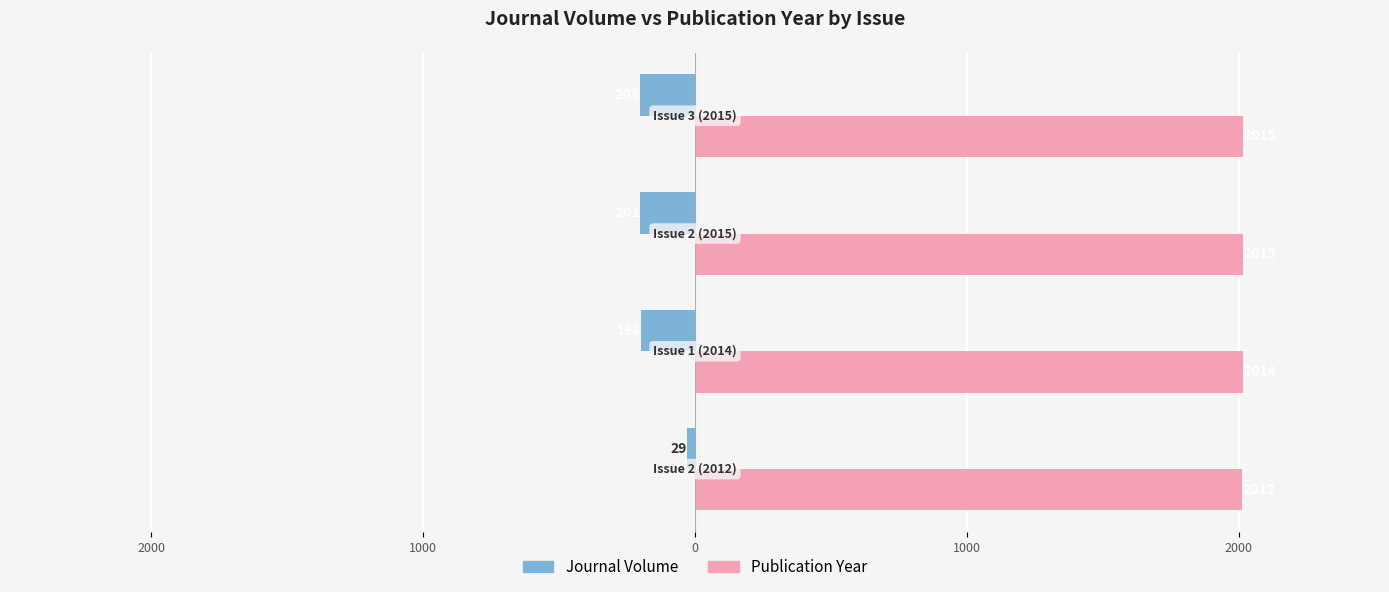

What are all the series names shown in the legend?

Journal Volume, Publication Year